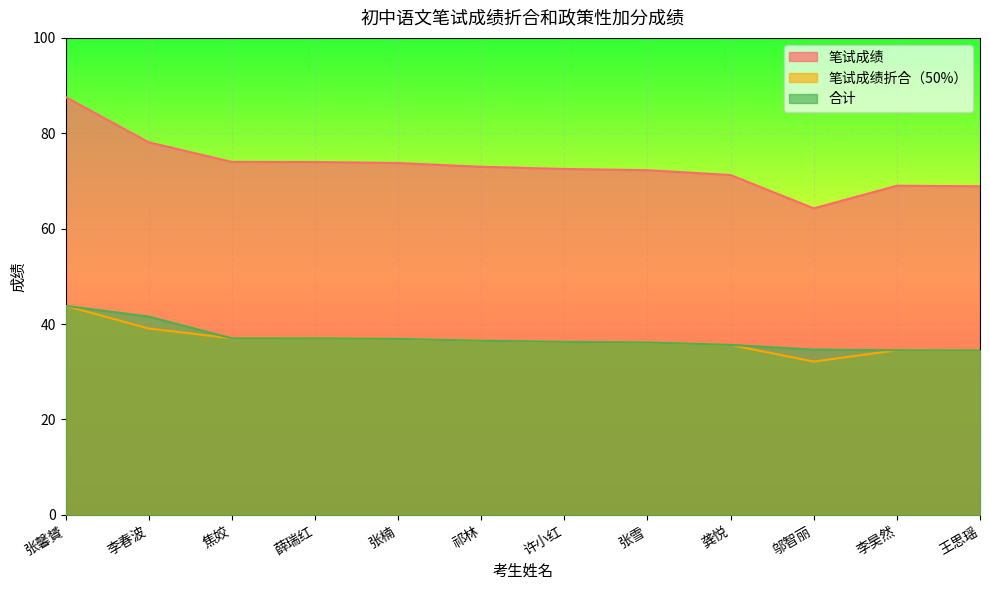

What position from the left is 邬智丽?

10